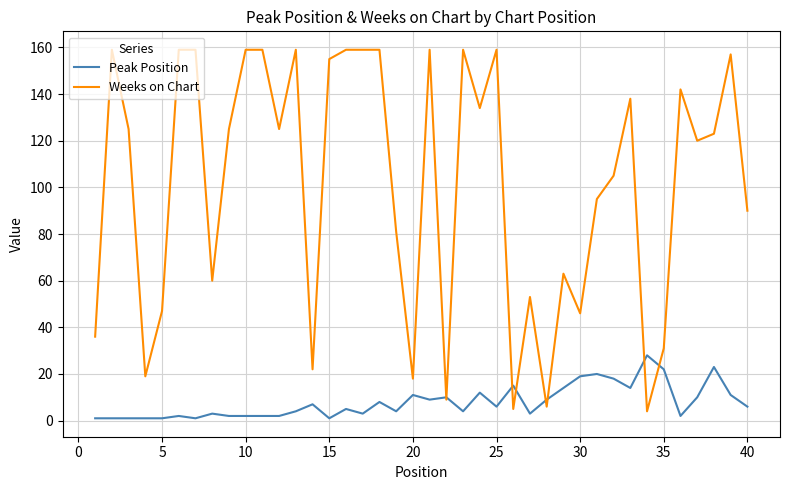

Rank the series by their maximum value, from highest to lowest.

Weeks on Chart, Peak Position